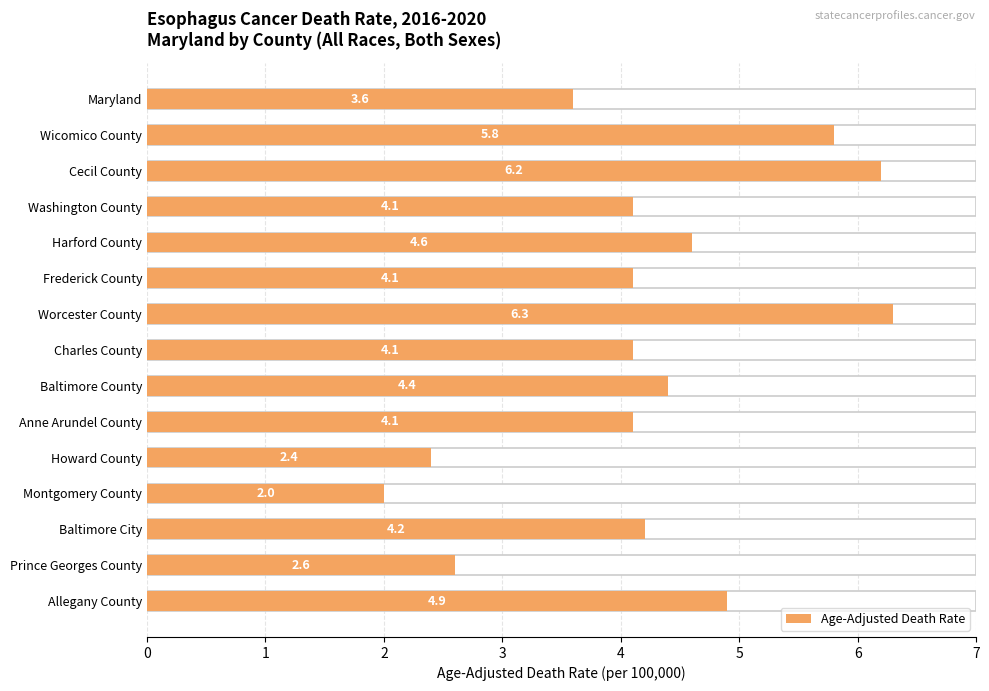

Count the number of values greater than 4.

11